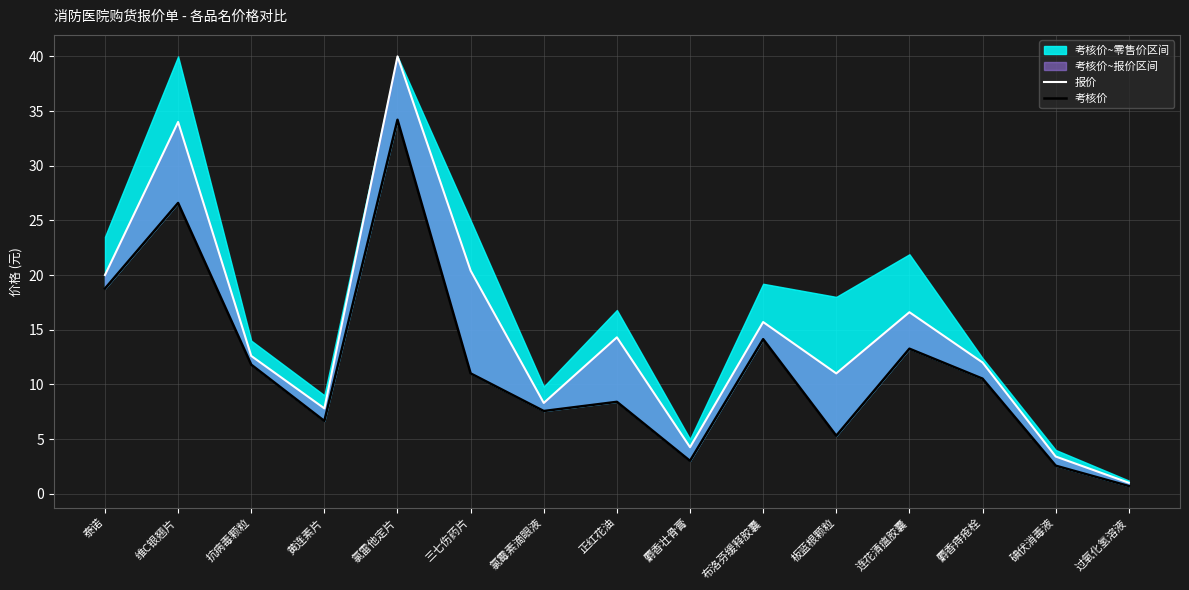

Where is 考核价 nearest to the value 17?

泰诺